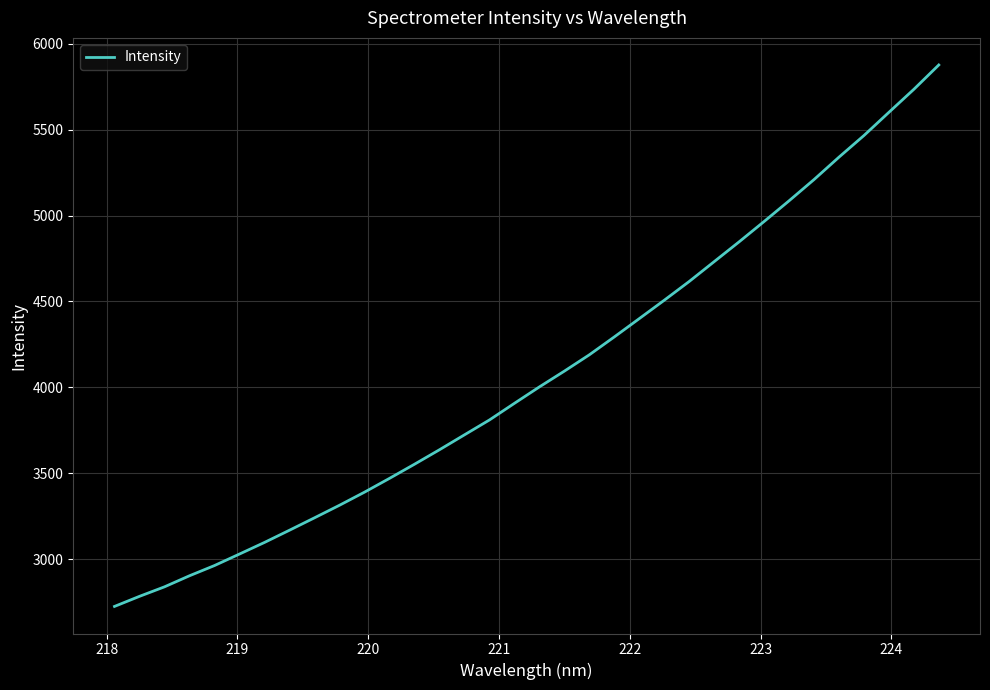

What is the maximum value shown in the chart?

5876.8